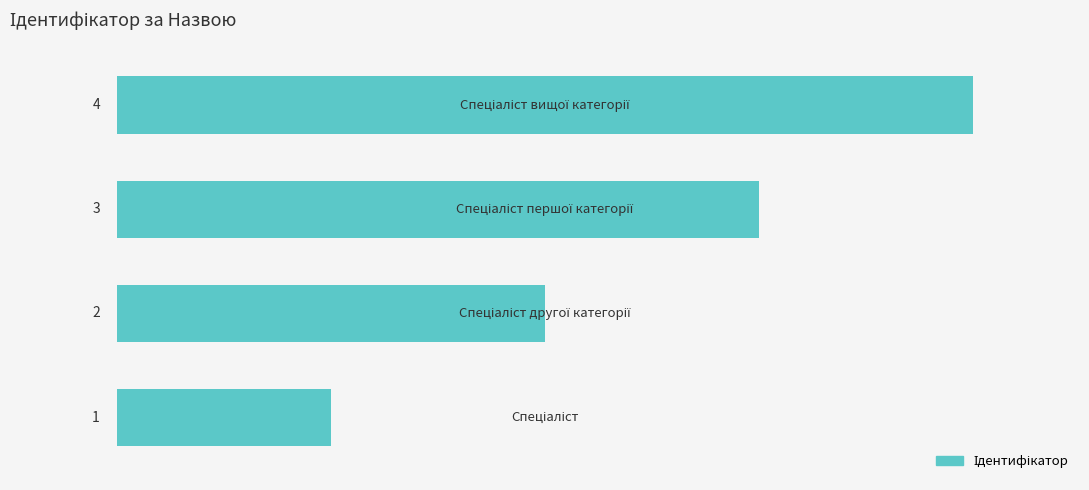

What is the sum of all values?

10